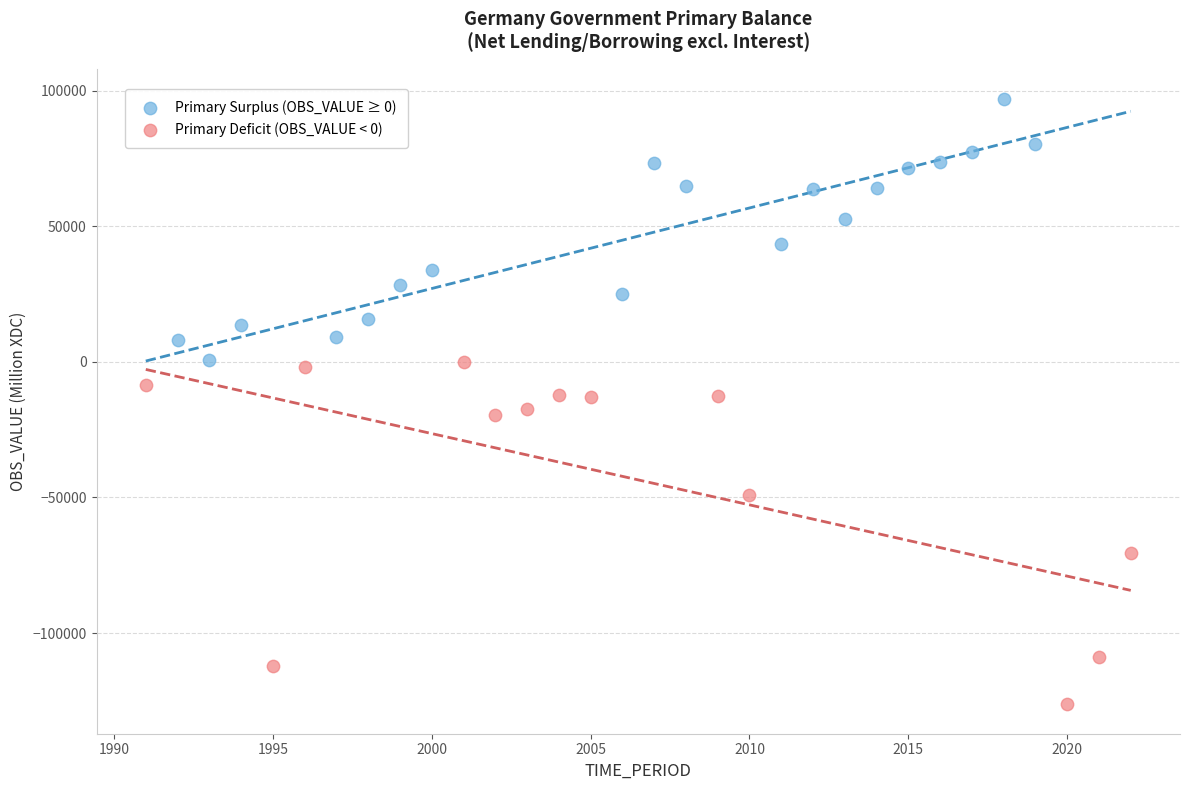

Which series reaches the minimum Y coordinate?

Primary Deficit (OBS_VALUE < 0)